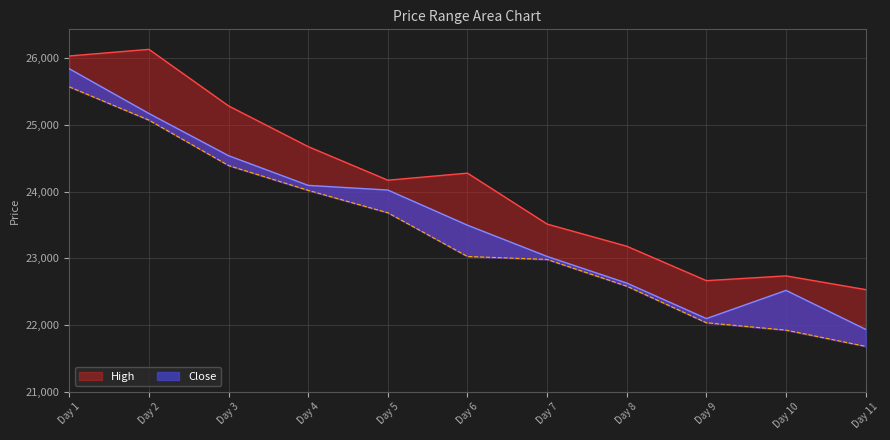

What is the sum of the Close values at Day 6 and Day 9?

45590.9